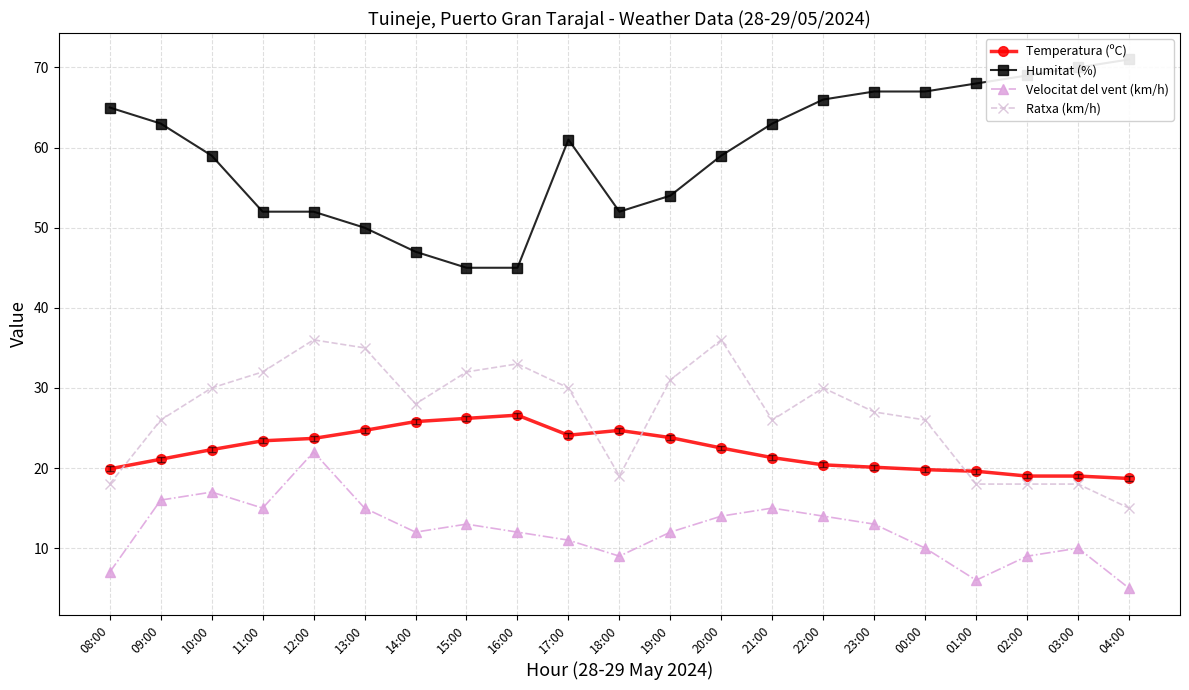

Does the chart have visible grid lines?

Yes